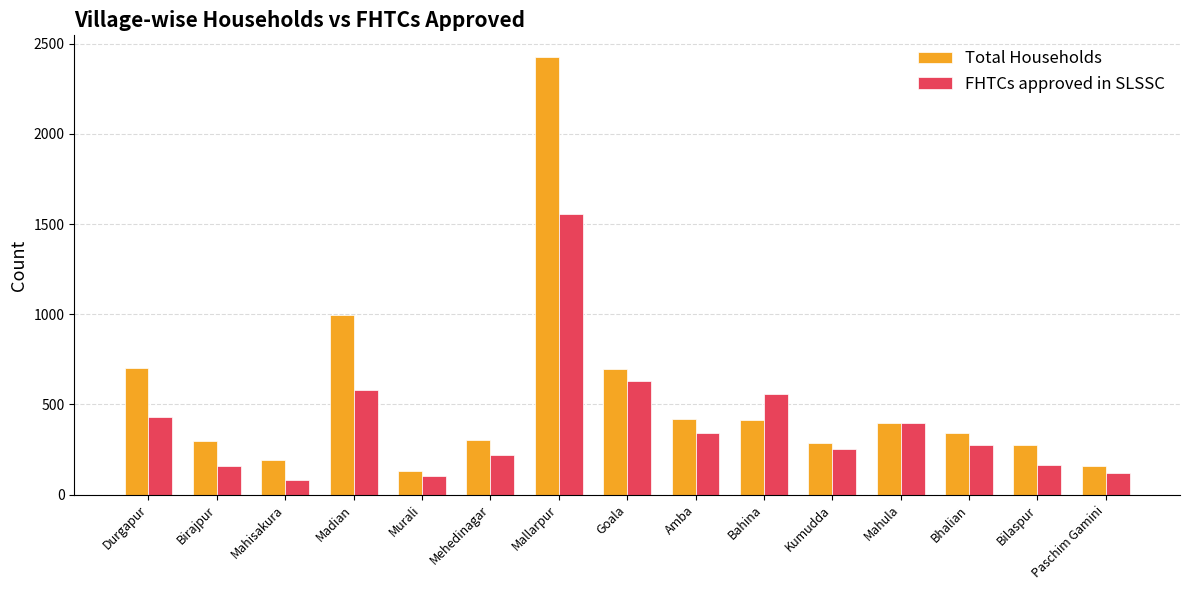

What is the greatest value displayed?

2425